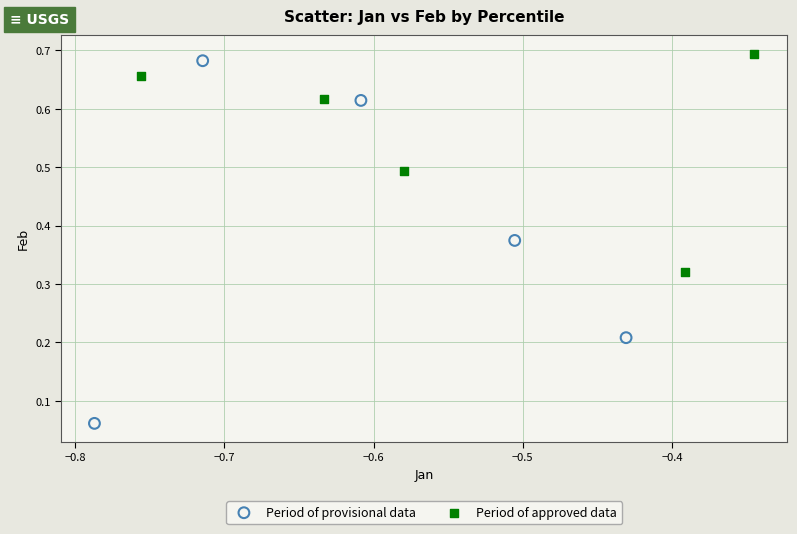

Which series has the largest Y range (max minus min)?

Period of provisional data